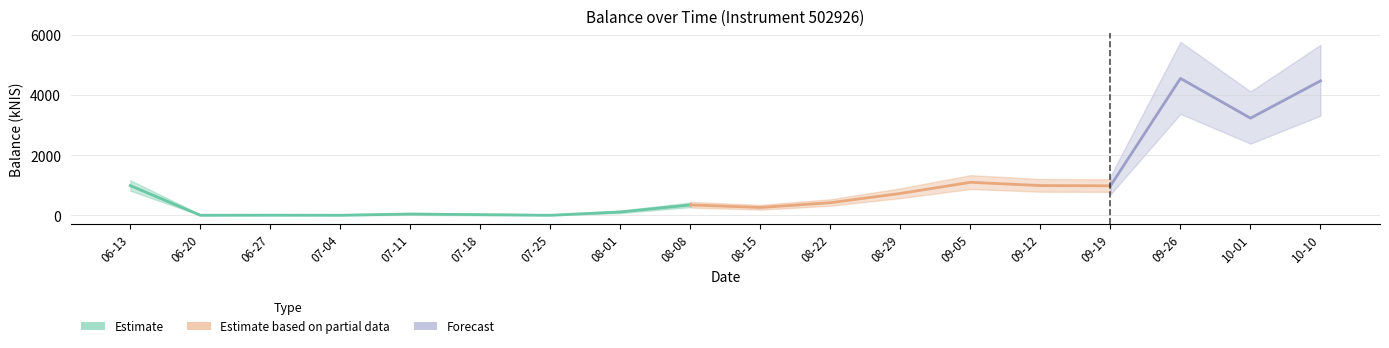

Rank the categories by value from highest to lowest.

2024-09-26, 2024-10-10, 2024-10-01, 2024-09-05, 2024-09-12, 2024-06-13, 2024-09-19, 2024-08-29, 2024-08-22, 2024-08-08, 2024-08-15, 2024-08-01, 2024-07-11, 2024-07-18, 2024-06-27, 2024-06-20, 2024-07-04, 2024-07-25